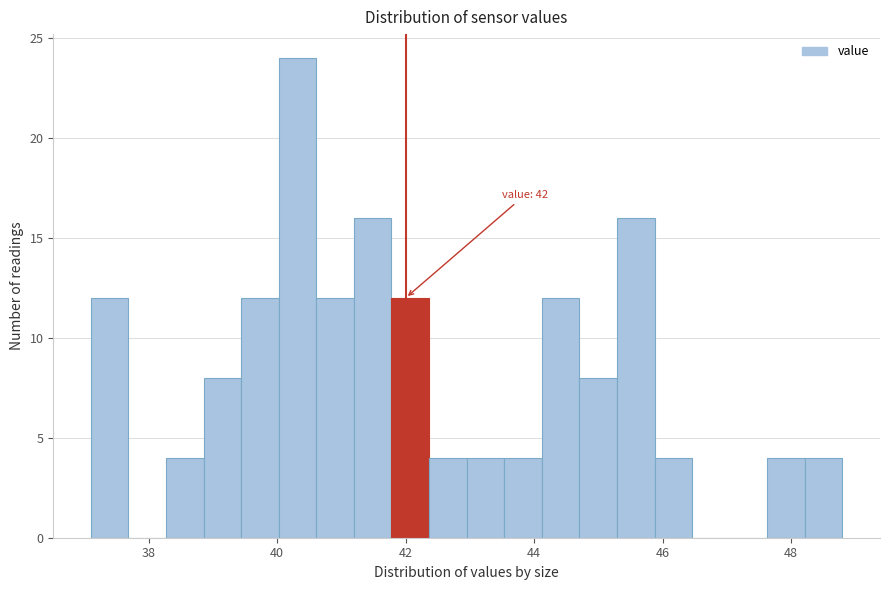

Around what value on the x-axis is the tallest bar? Give the approximate position of its centre, as read against the axis.

40.4